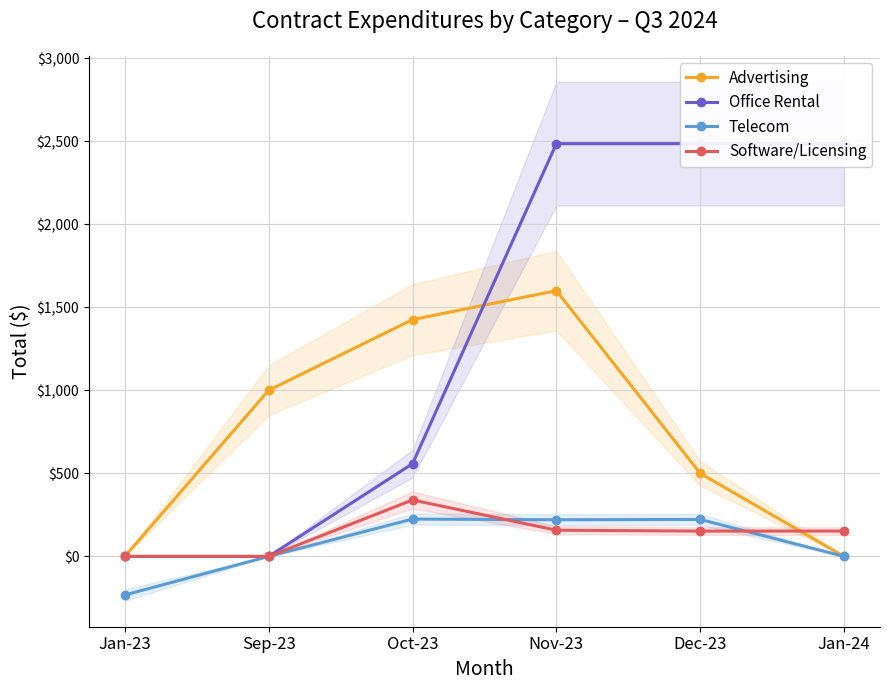

Which series ends up on top after the final intersection of Office Rental and Advertising?

Office Rental